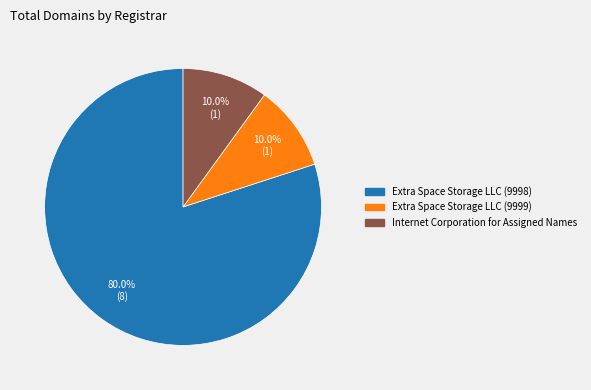

The Extra Space Storage LLC (9999) slice represents 15% of the pie. True or false?

False